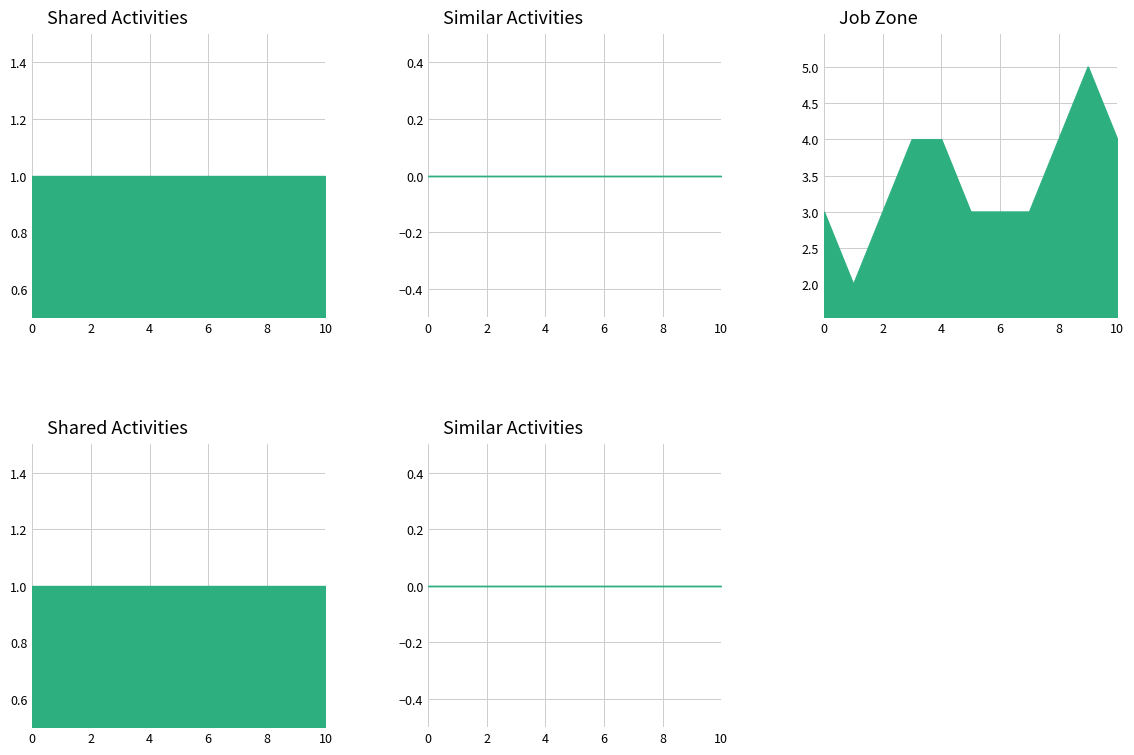

True or false: Similar Activities and Job Zone cross at least once.

False